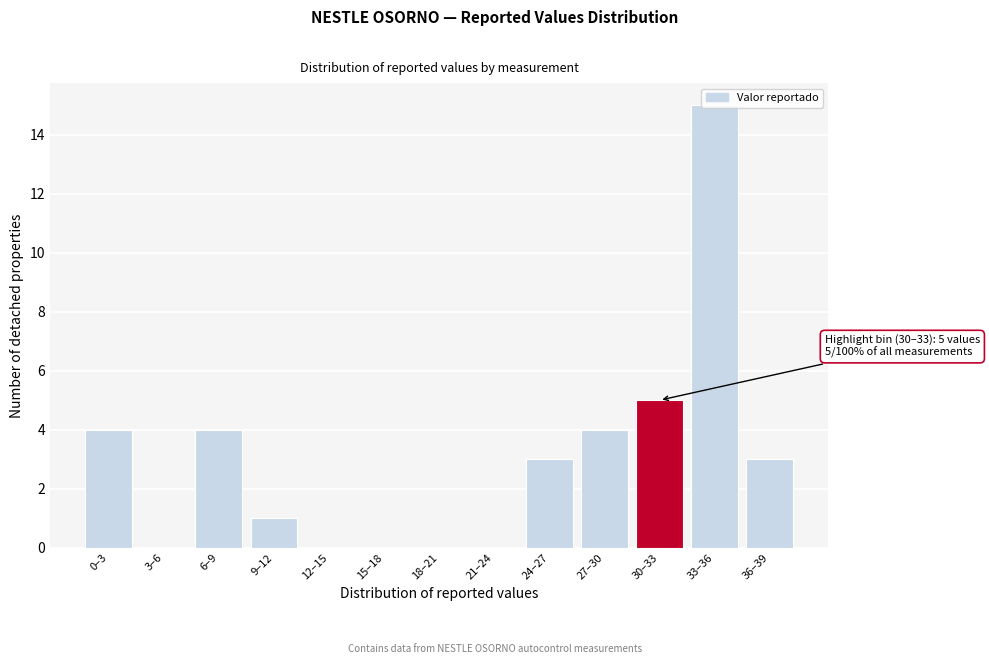

Where is the data nearest to the value 7?

30–33